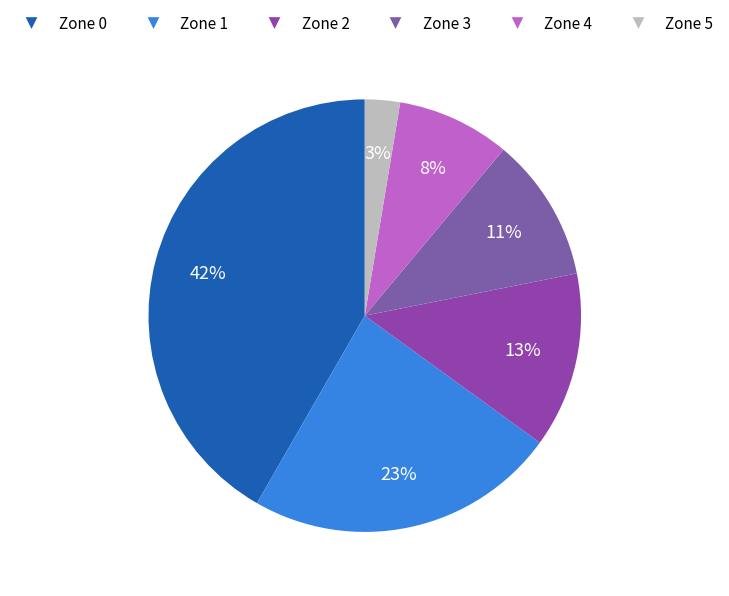

To the nearest percent, what is the difference between the largest and smallest slice percentages?

39%